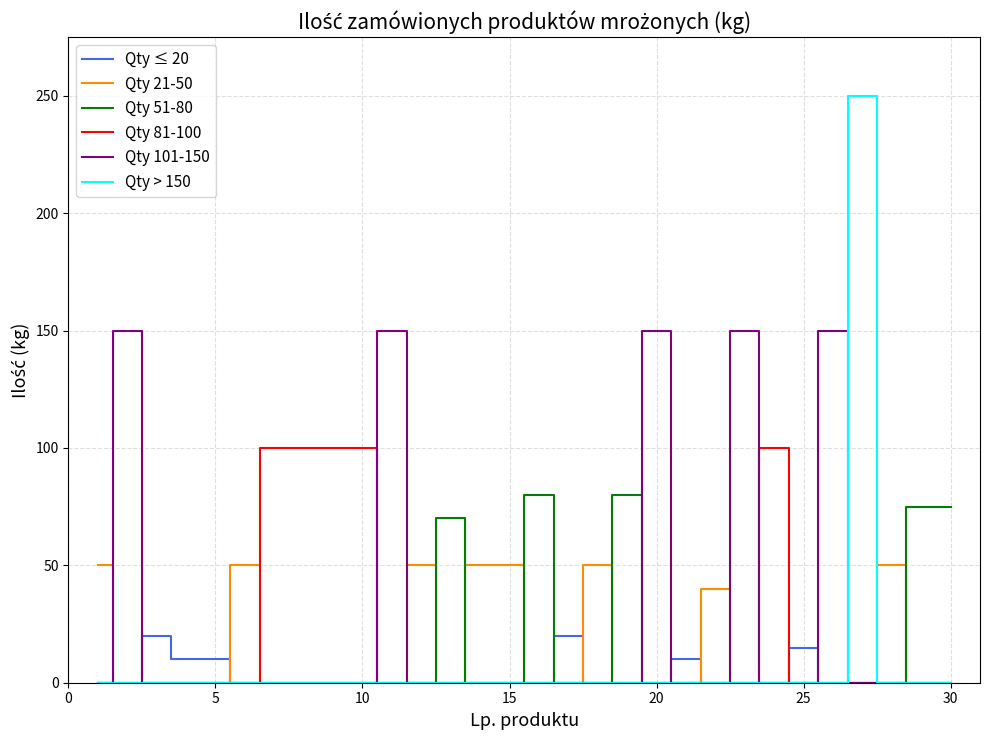

Count the Qty 21-50 values in the range 0 to 40.

23